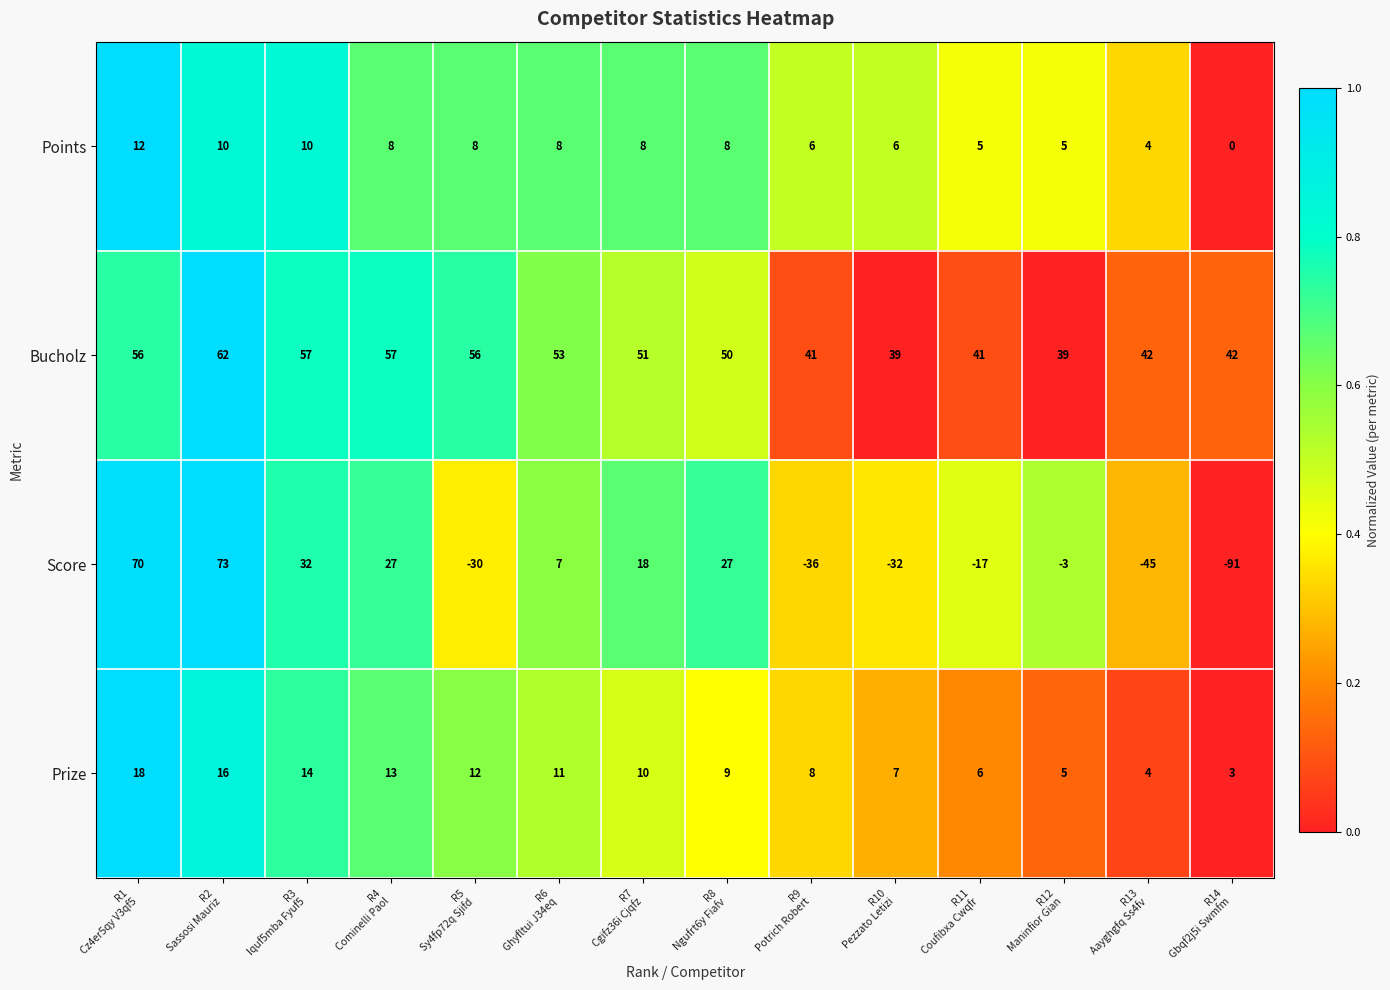

Which series has the largest total across all categories?

Bucholz